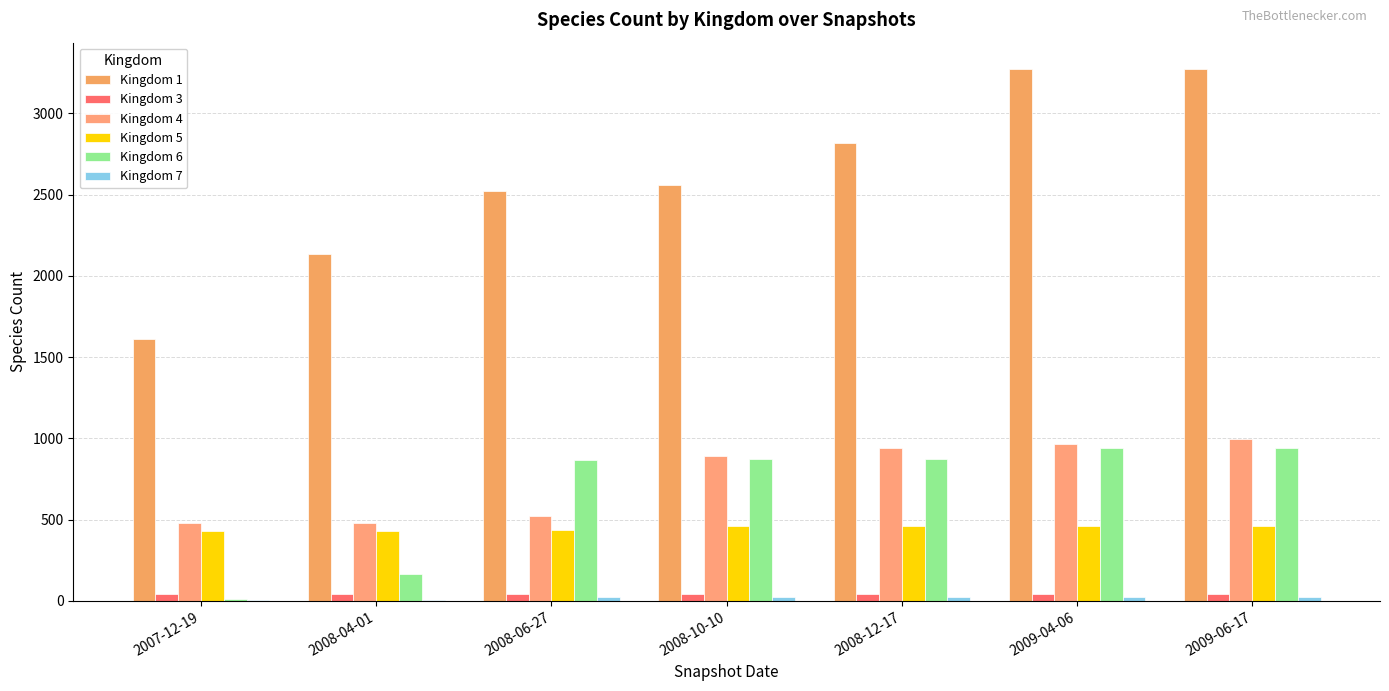

How many distinct data groups are displayed?

6